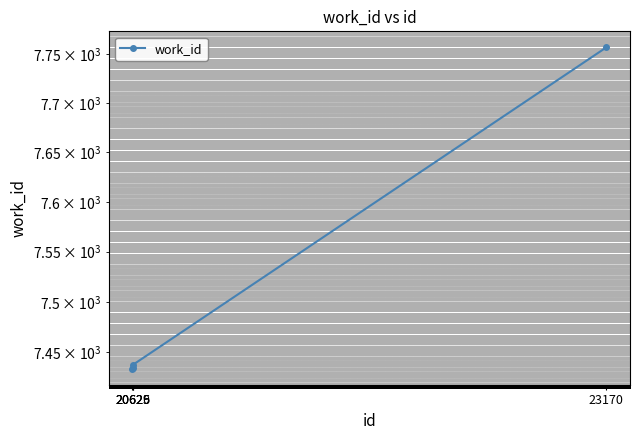

The chart shows a value of 2302 at 20625. True or false?

False